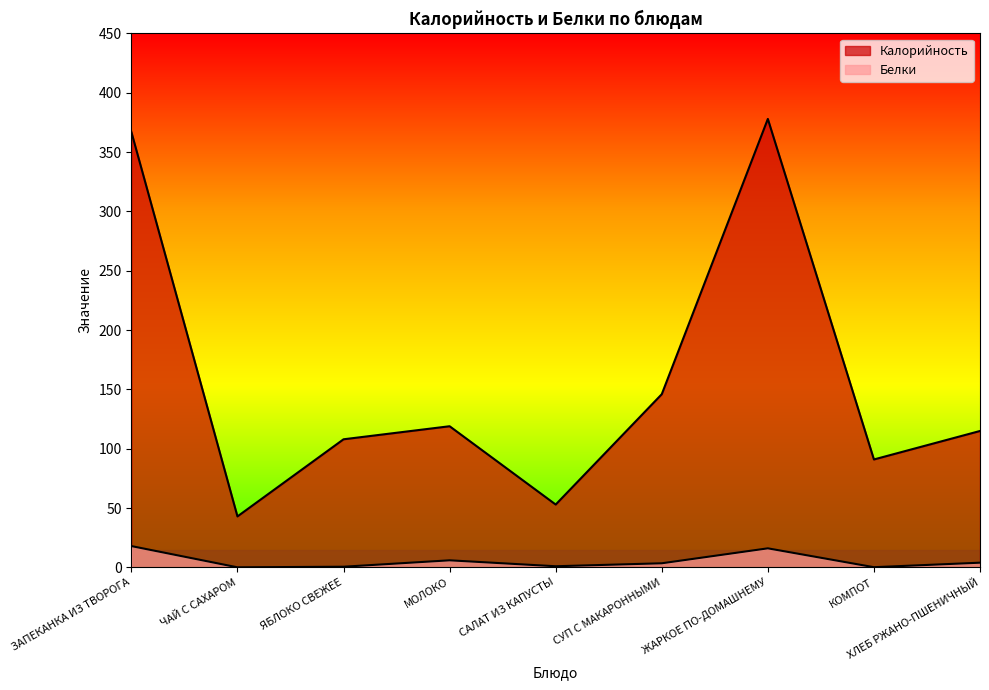

True or false: Белки and Калорийность intersect in this chart.

False